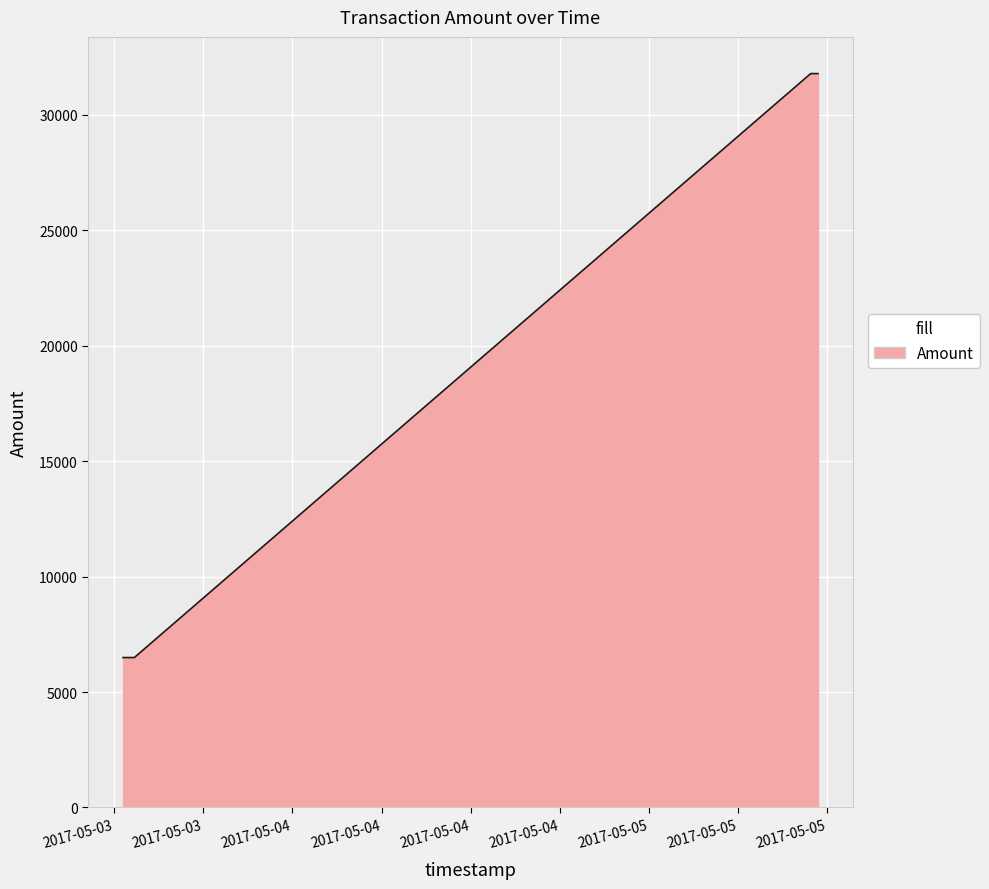

True or false: there are more than 0 points higher than both neighbors.

True